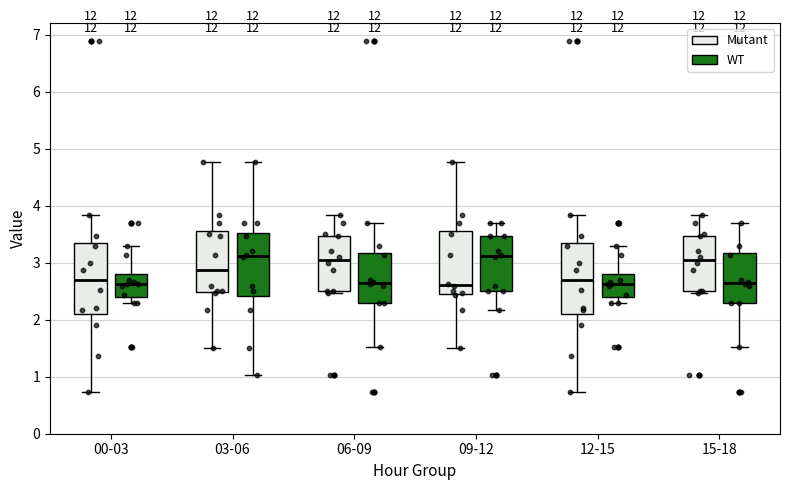

Reading left to right, transcribe this box plot: for each box, give where its median line is, the range the box spans, and where its two whiskers end, as read against the y-axis. The values are not printed on the chart, so give them approximately, as read against the axis.

00-03 (Mutant): median 2.7, box 2.1 to 3.3, whiskers 0.7 to 3.8
00-03 (WT): median 2.6, box 2.4 to 2.8, whiskers 2.3 to 3.3
03-06 (Mutant): median 2.9, box 2.5 to 3.6, whiskers 1.5 to 4.8
03-06 (WT): median 3.1, box 2.4 to 3.5, whiskers 1.0 to 4.8
06-09 (Mutant): median 3.1, box 2.5 to 3.5, whiskers 2.5 to 3.8
06-09 (WT): median 2.7, box 2.3 to 3.2, whiskers 1.5 to 3.7
09-12 (Mutant): median 2.6, box 2.5 to 3.6, whiskers 1.5 to 4.8
09-12 (WT): median 3.1, box 2.5 to 3.5, whiskers 2.2 to 3.7
12-15 (Mutant): median 2.7, box 2.1 to 3.3, whiskers 0.7 to 3.8
12-15 (WT): median 2.6, box 2.4 to 2.8, whiskers 2.3 to 3.3
15-18 (Mutant): median 3.1, box 2.5 to 3.5, whiskers 2.5 to 3.8
15-18 (WT): median 2.7, box 2.3 to 3.2, whiskers 1.5 to 3.7